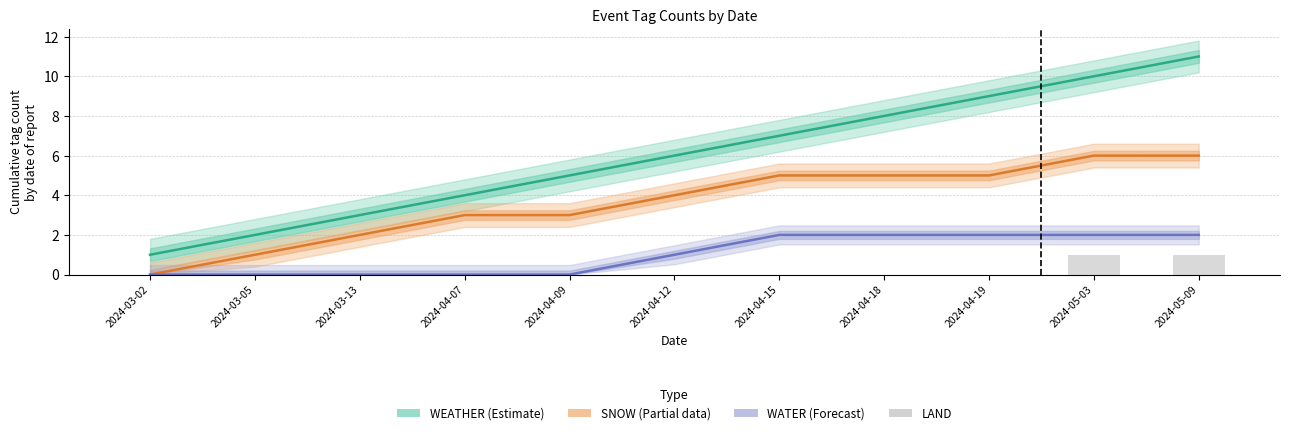

Where is WATER (Forecast) nearest to the value 1?

2024-04-12